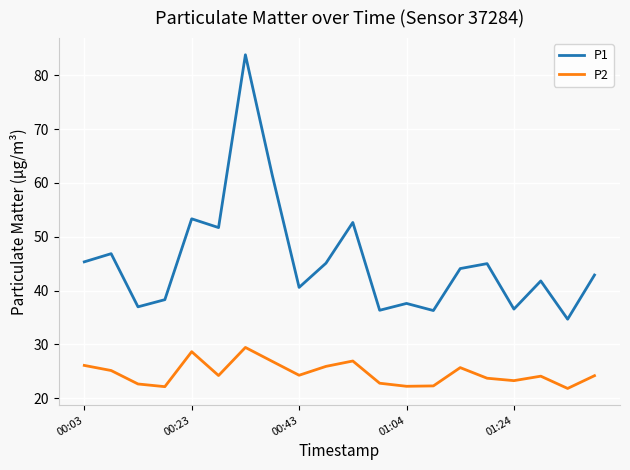

Does the chart display data point markers on the line(s)?

No